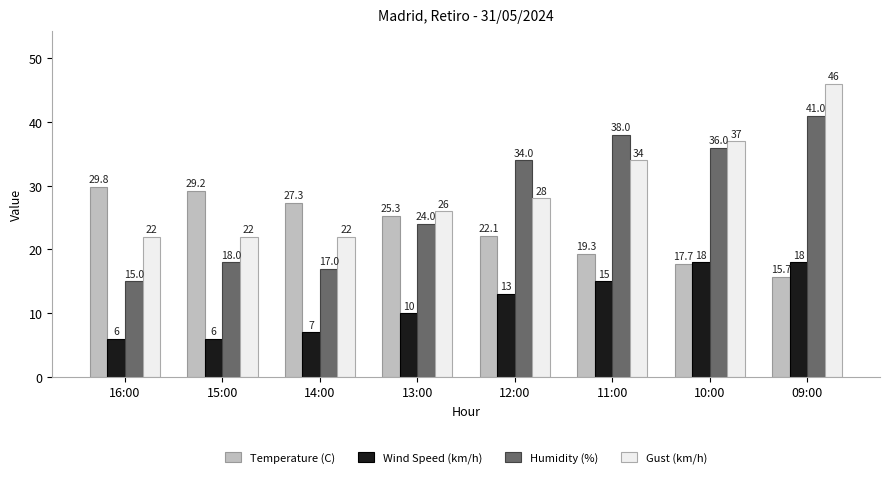

How many groups of bars are there?

8